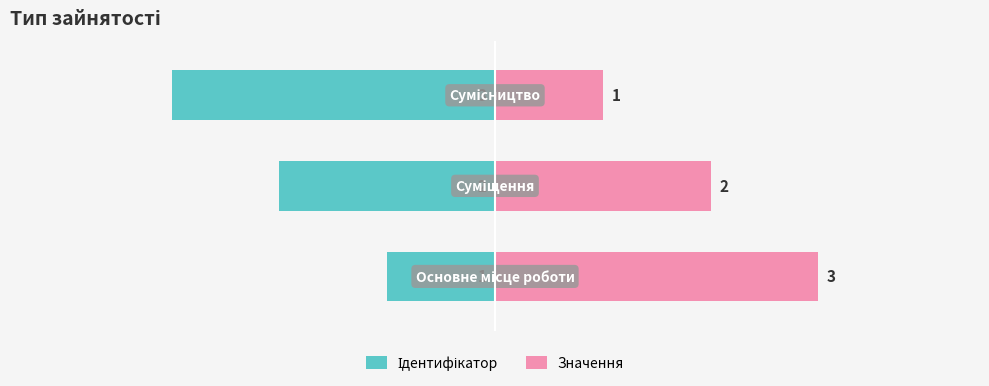

At how many categories does at least one series exceed 0?

3